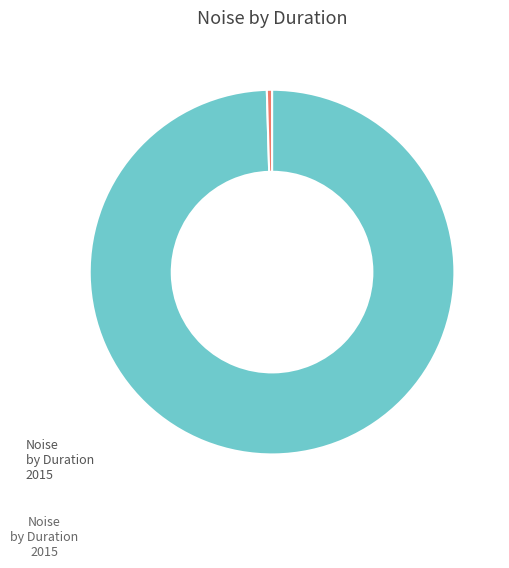

Is there any slice that represents more than half of the pie?

Yes